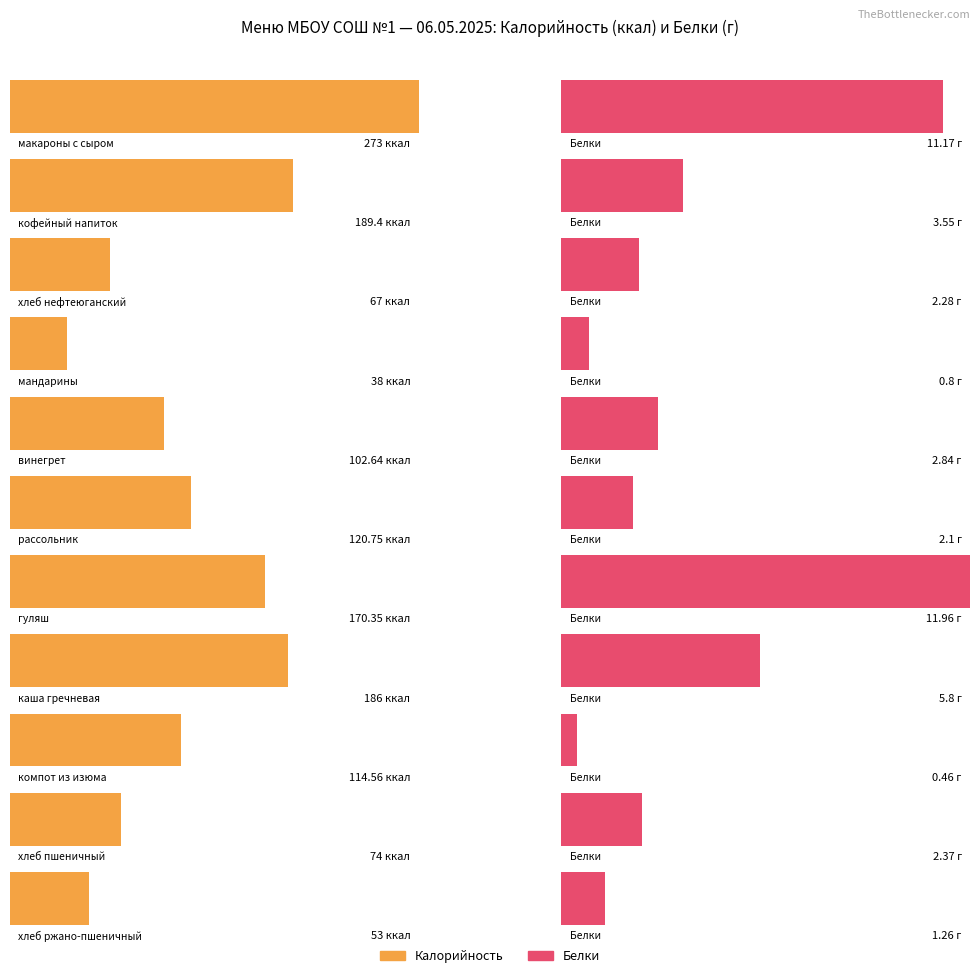

Between мандарины and хлеб ржано-пшеничный, which series saw the biggest shift?

Калорийность